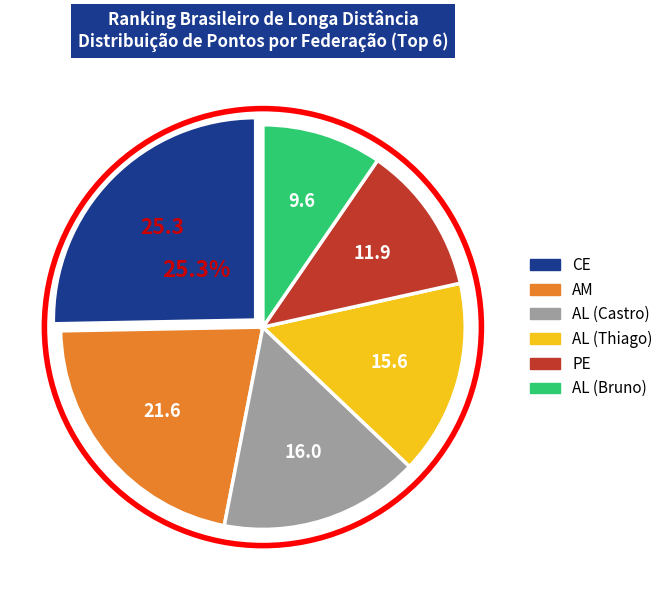

Is there a majority slice in this chart?

No